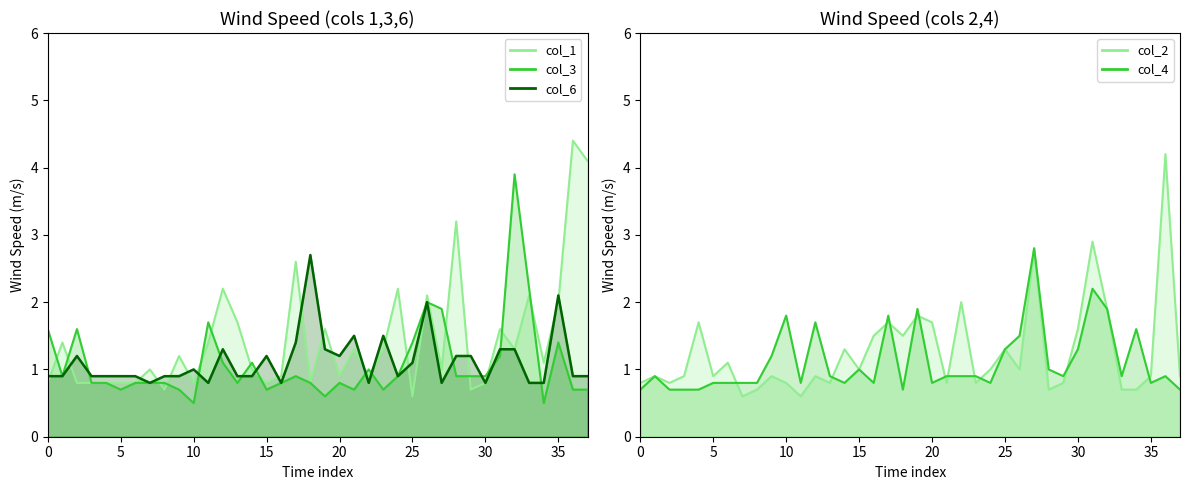

Between 20 and 16, which series saw the biggest shift?

col_2 line